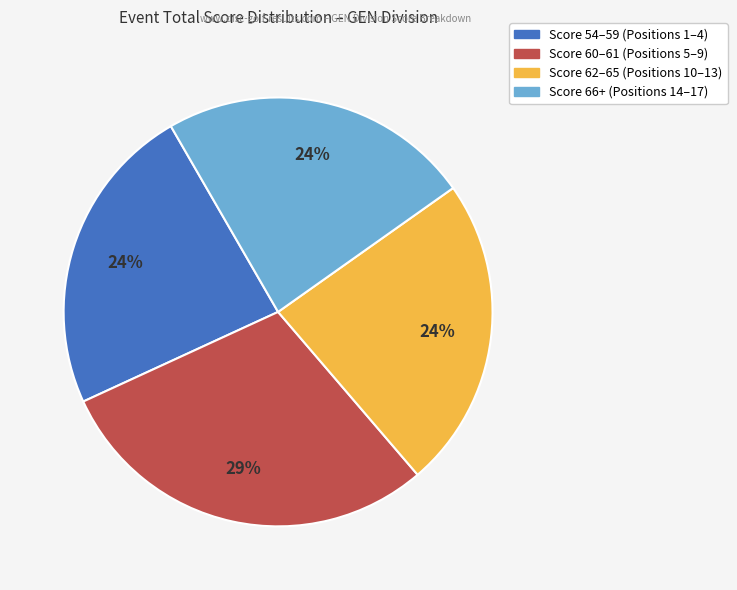

Is there any slice that represents more than half of the pie?

No